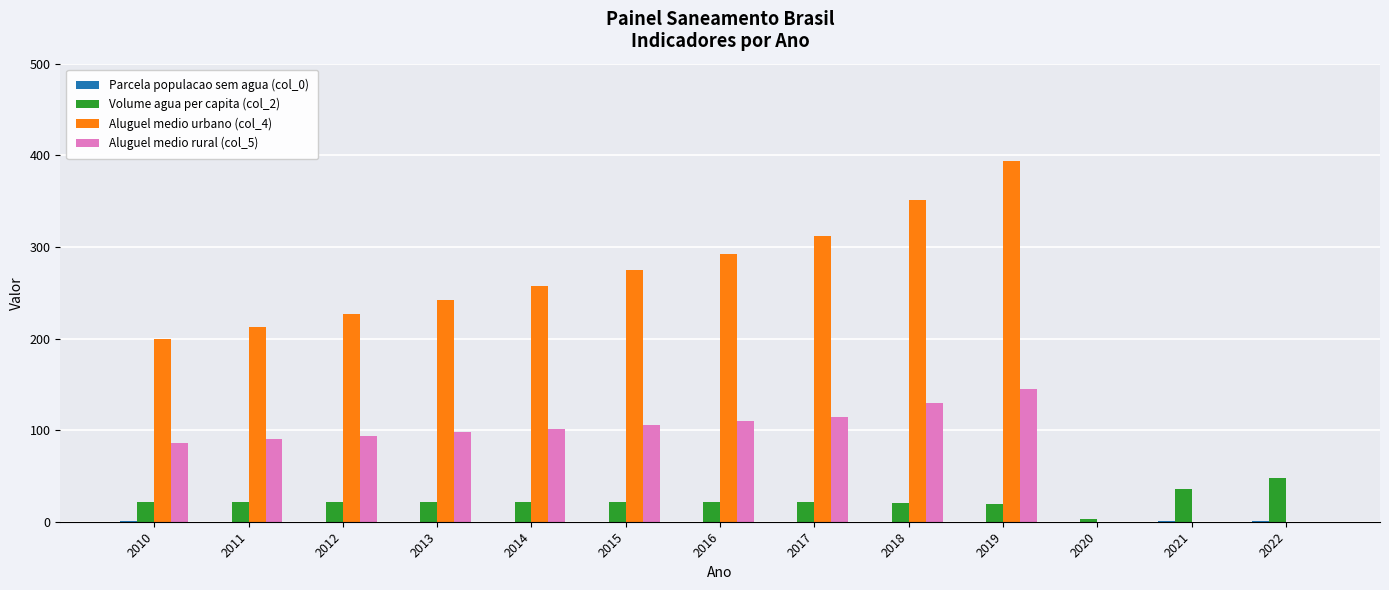

Count the number of data series in this chart.

4